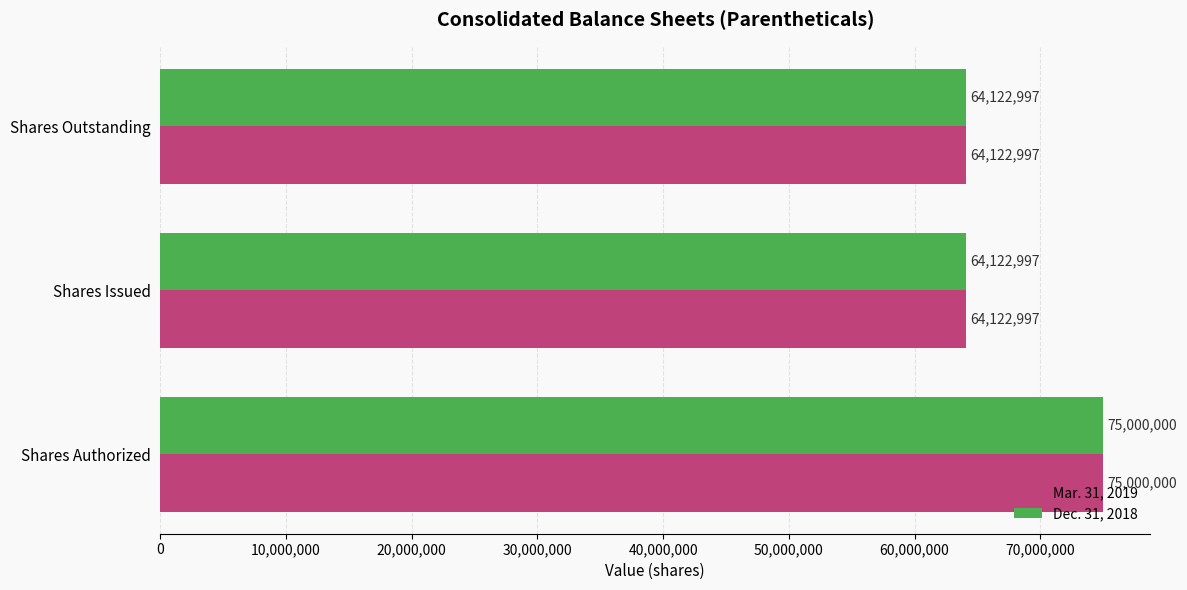

What is the greatest value displayed?

75000000